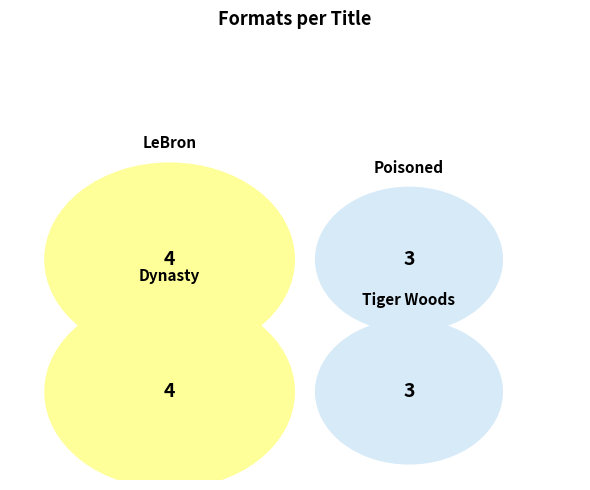

Do Dynasty and Poisoned together represent more than half of the pie?

No